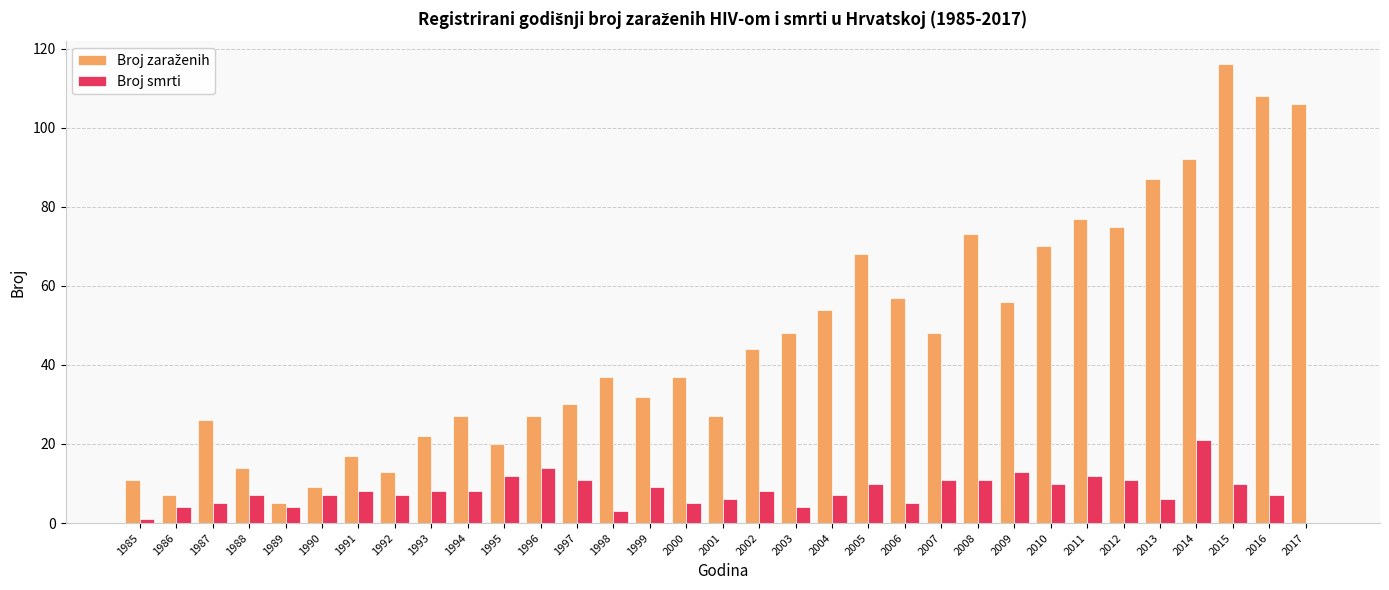

At which category is the sum across all series the highest?

2015